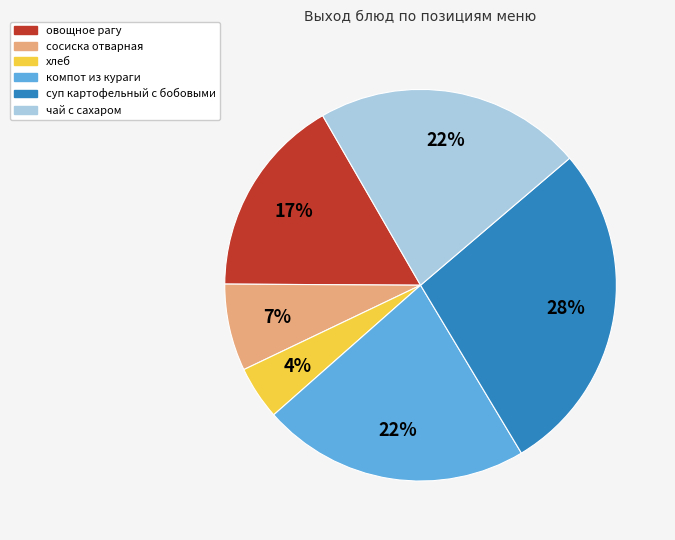

Between овощное рагу and суп картофельный с бобовыми, which is larger?

суп картофельный с бобовыми